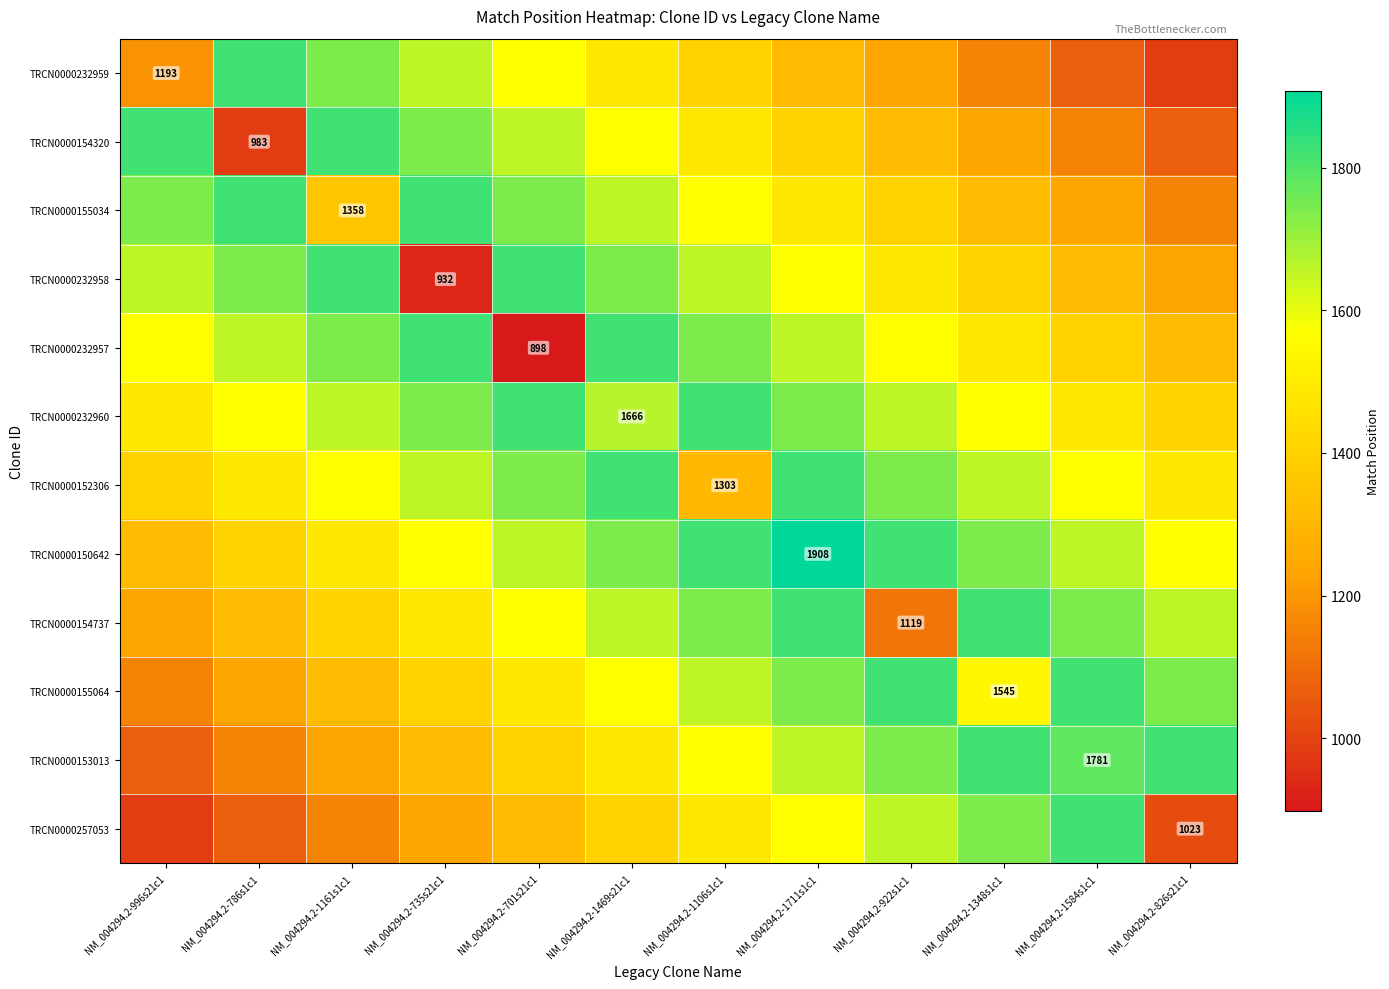

How many data points does each series have?

12